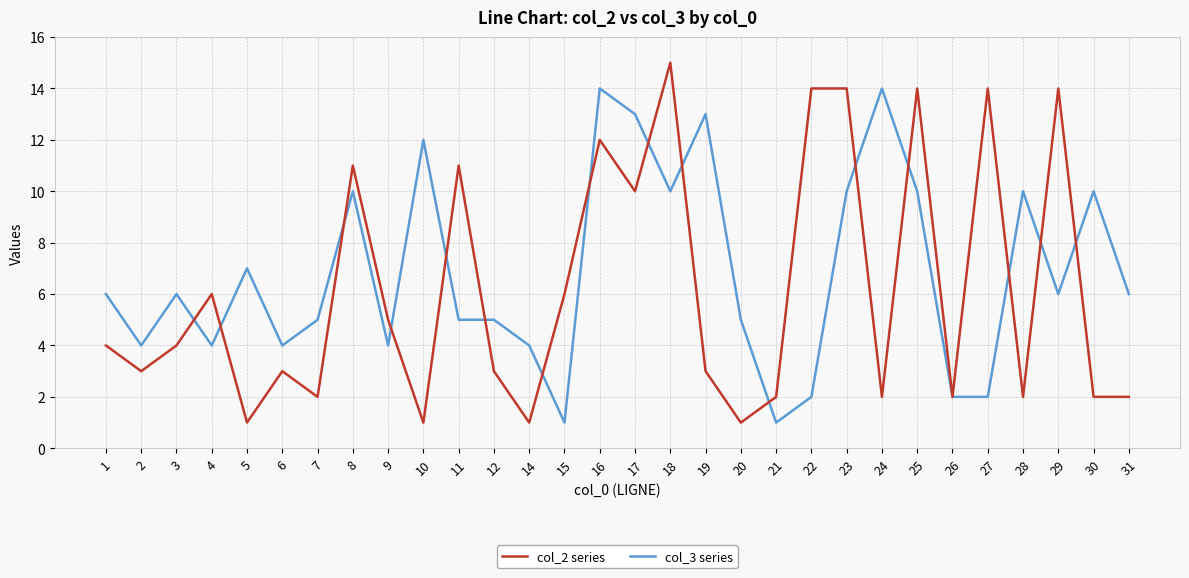

Is the value of col_2 series at 24 greater than the value of col_3 series at 19?

No